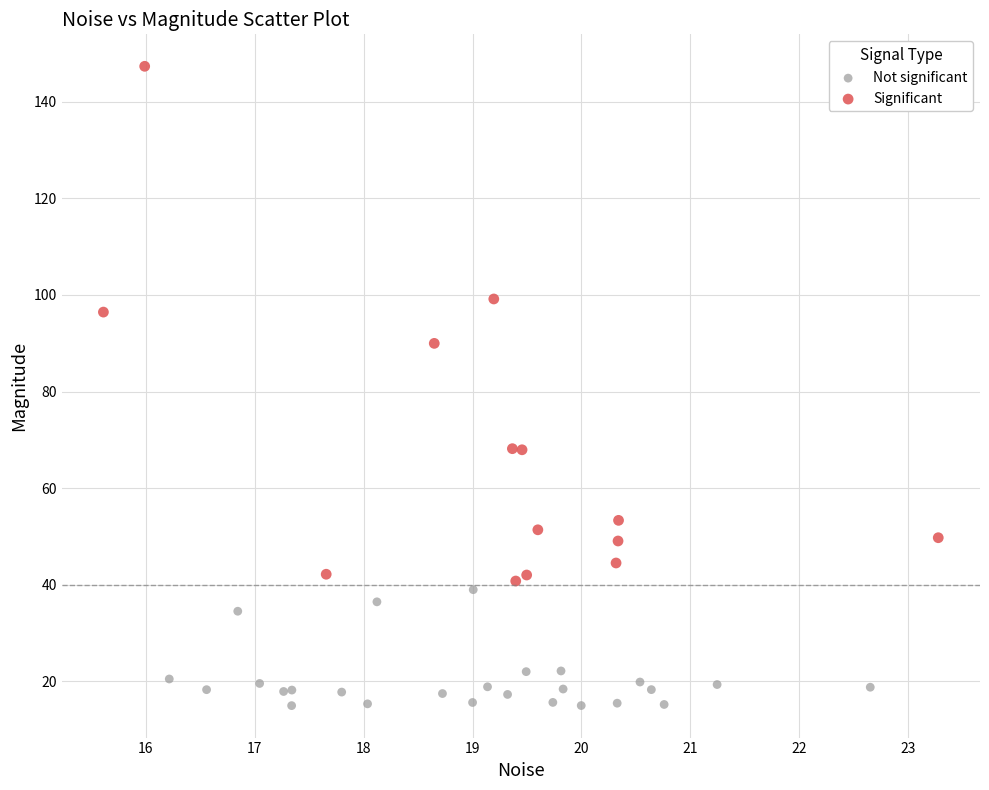

Which series has the widest spread of Y values?

Significant